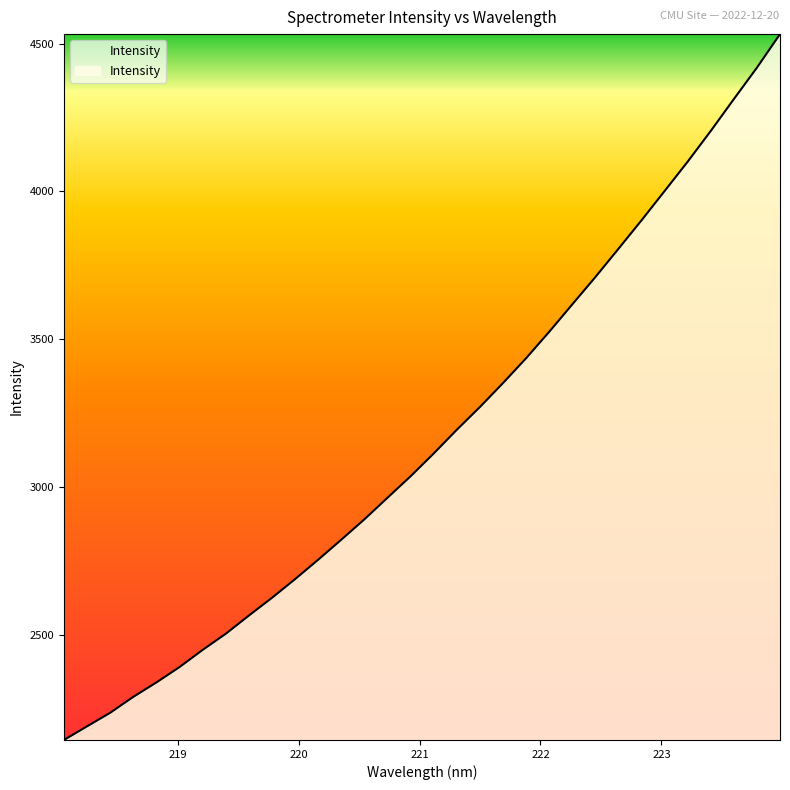

What is the difference between the maximum and minimum values?

2385.8